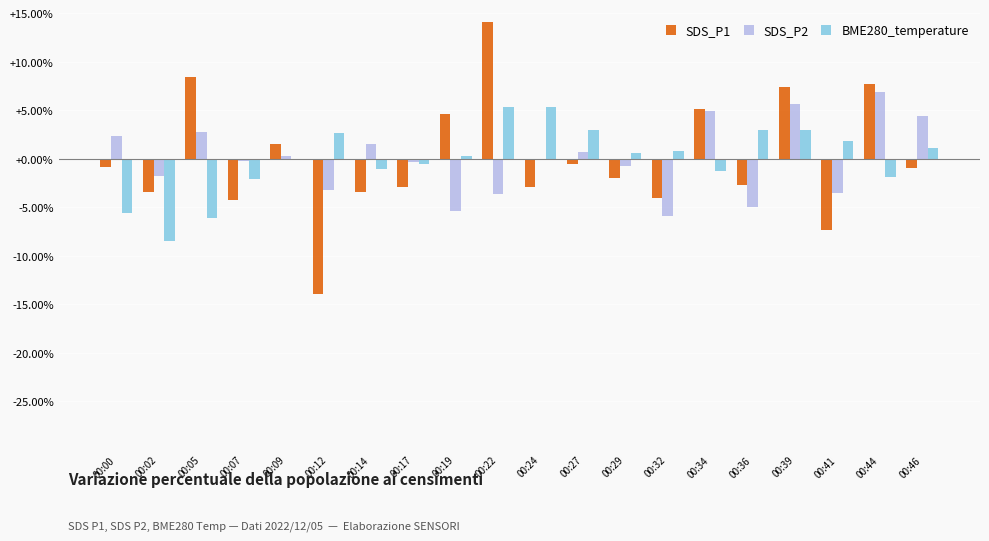

Which series changed the most between 00:24 and 00:32?

SDS_P2